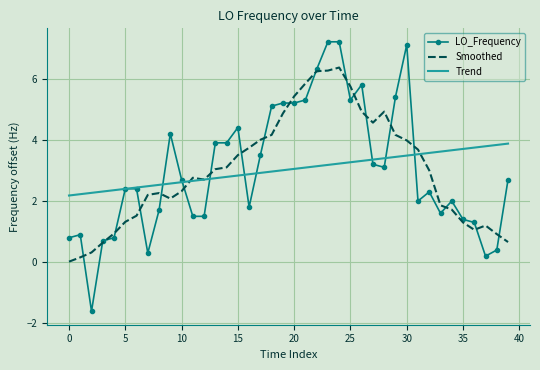

Which series has the largest range (max minus min)?

LO_Frequency